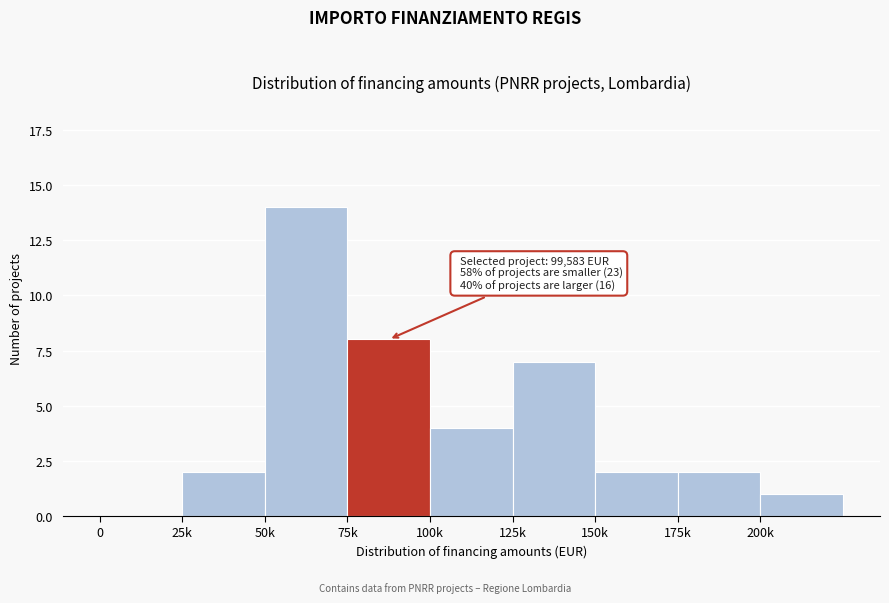

Reading right to left, transcribe all the data shown in this chart.

200k=1	175k=2	150k=2	125k=7	100k=4	75k=8	50k=14	25k=2	0=0